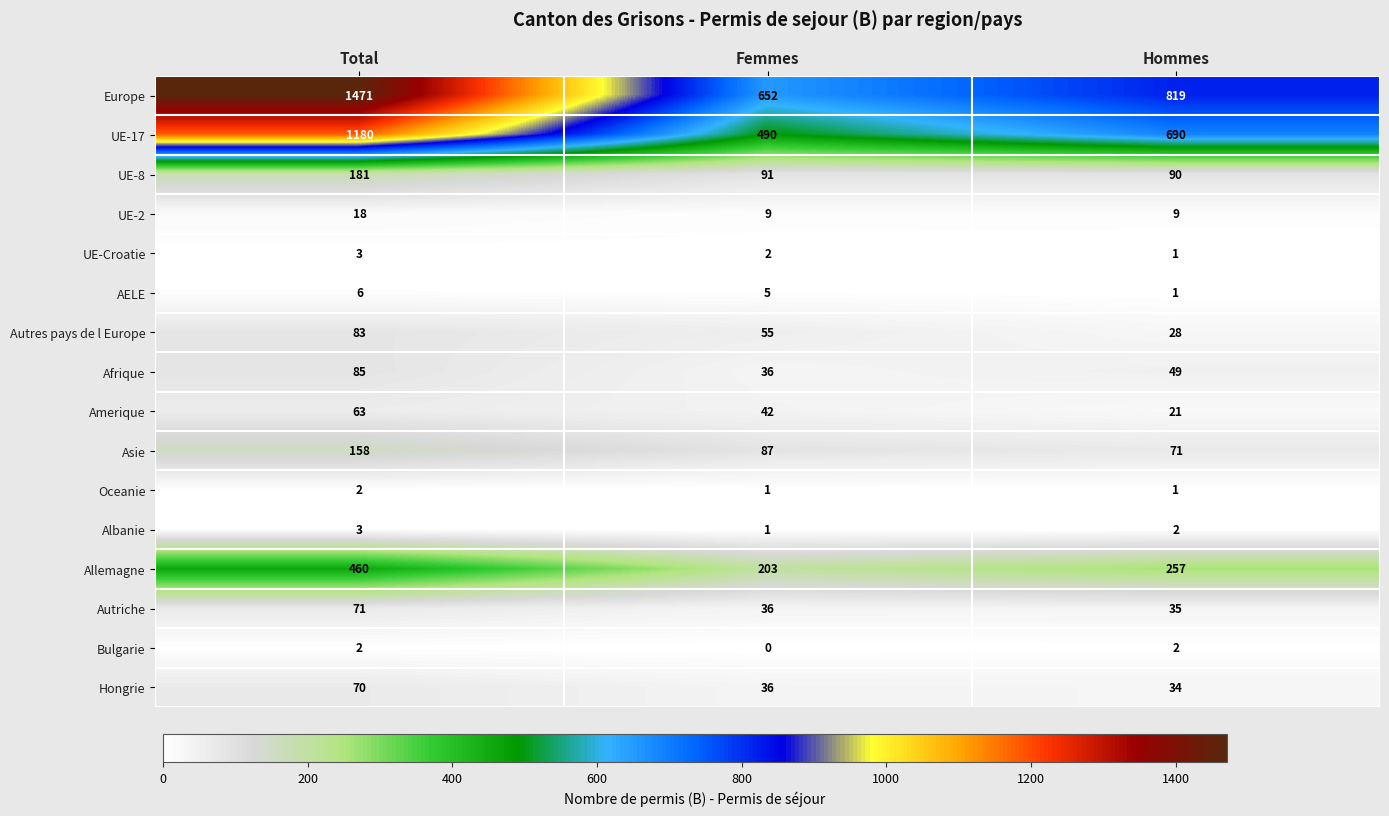

At which label is UE-Croatie closest to 2?

Femmes